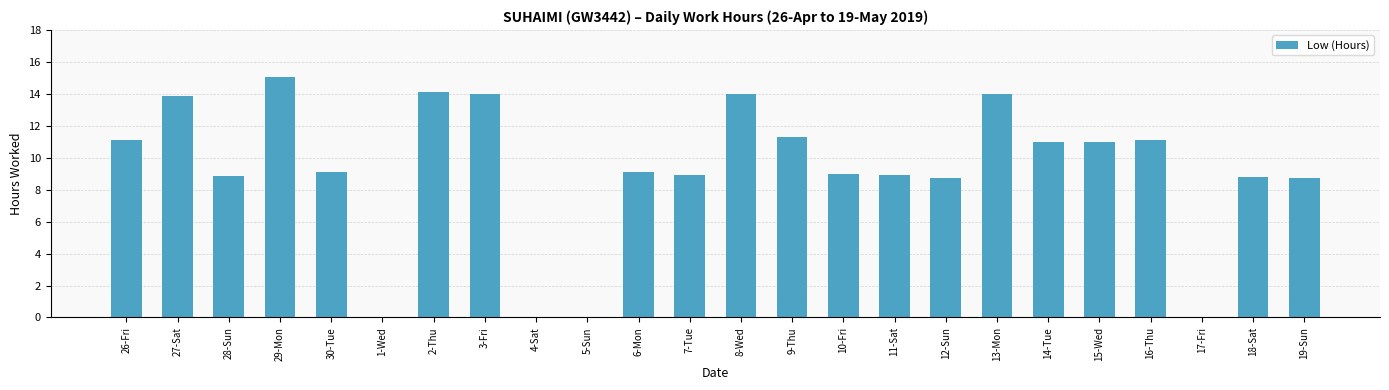

What is the approximate value at 16-Thu?

11.1